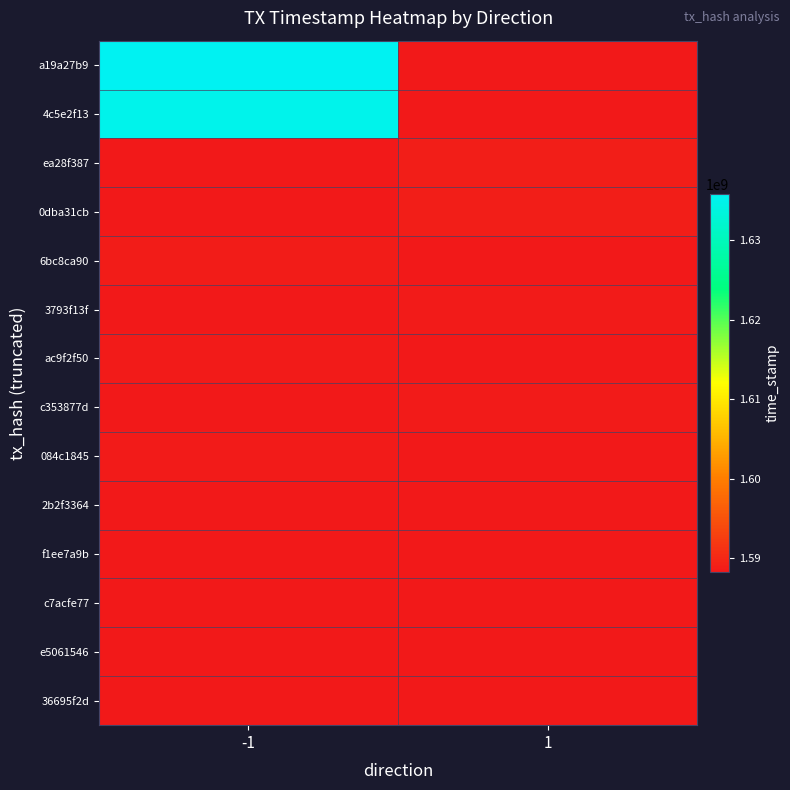

Reading right to left, extract all data points from this chart.

a19a27b9: 1=1588249846	-1=1635852718
4c5e2f13: 1=1588249846	-1=1635080040
ea28f387: 1=1588982014	-1=1588249846
0dba31cb: 1=1588902206	-1=1588249846
6bc8ca90: 1=1588249846	-1=1588633953
3793f13f: 1=1588601487	-1=1588249846
ac9f2f50: 1=1588249846	-1=1588554780
c353877d: 1=1588520025	-1=1588249846
084c1845: 1=1588249846	-1=1588483891
2b2f3364: 1=1588429840	-1=1588249846
f1ee7a9b: 1=1588249846	-1=1588345749
c7acfe77: 1=1588249846	-1=1588302715
e5061546: 1=1588301038	-1=1588249846
36695f2d: 1=1588249847	-1=1588249846